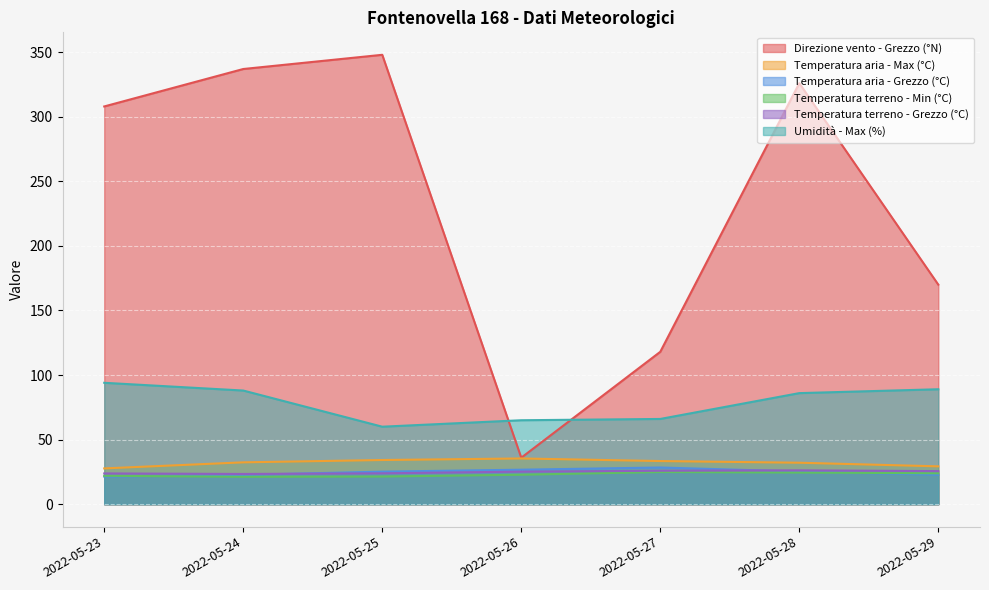

The value of Umidità - Max (%) at 2022-05-26 is 65.0. True or false?

True